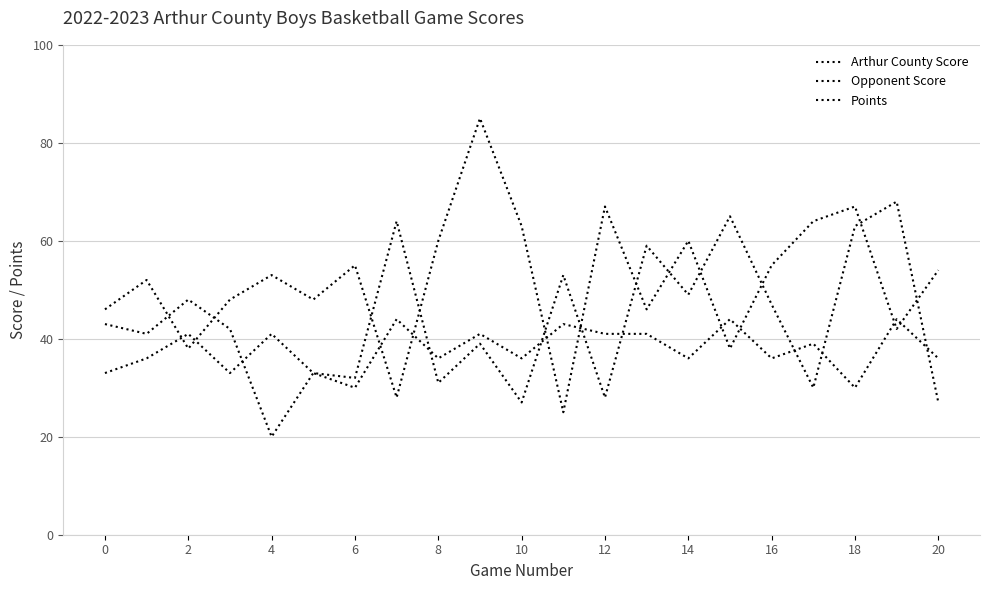

What is the highest value of the Arthur County Score series?

68